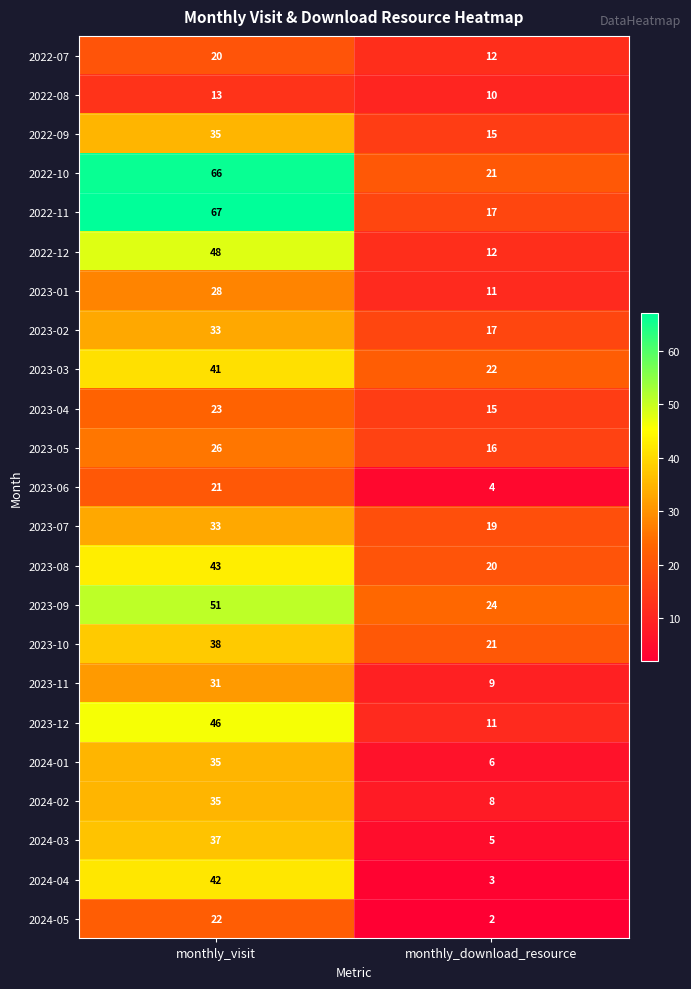

What value does the 2023-07 series have at monthly_download_resource?

19